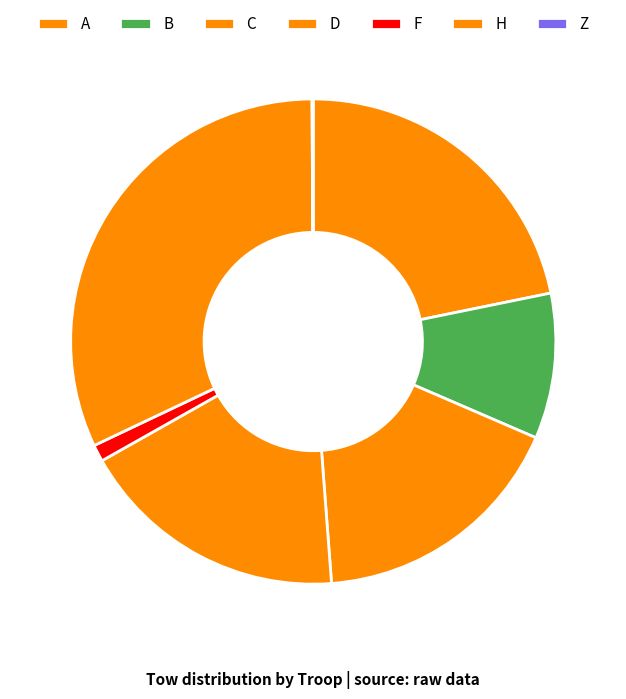

Which slice is the smallest?

Z